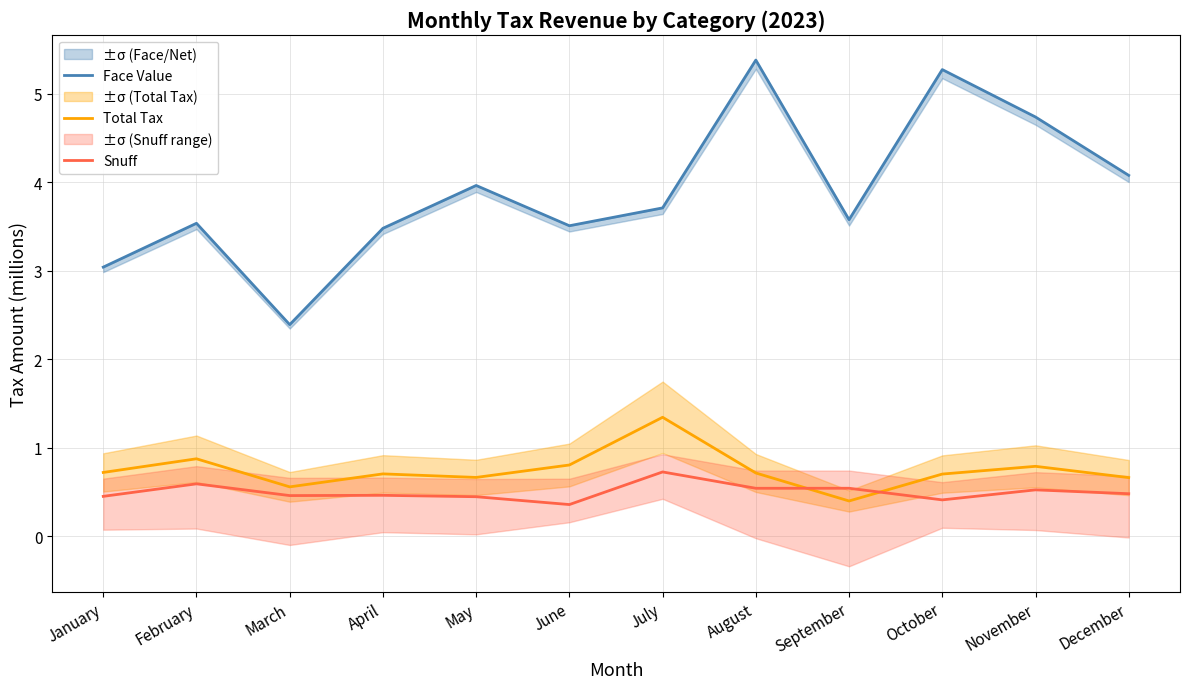

Which category has the lowest value in the Snuff series?

June